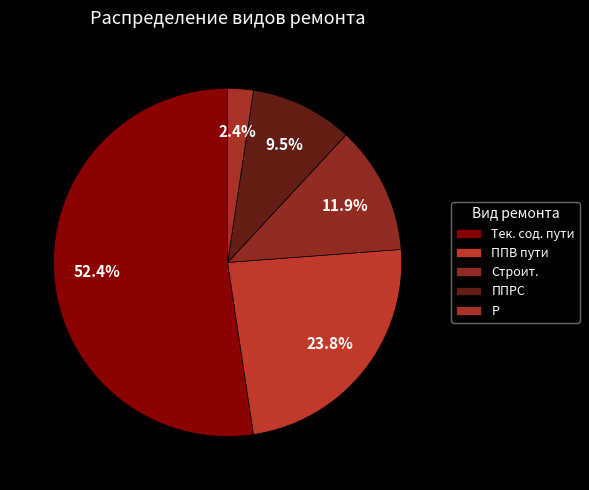

What is the smallest slice in the pie chart?

Р